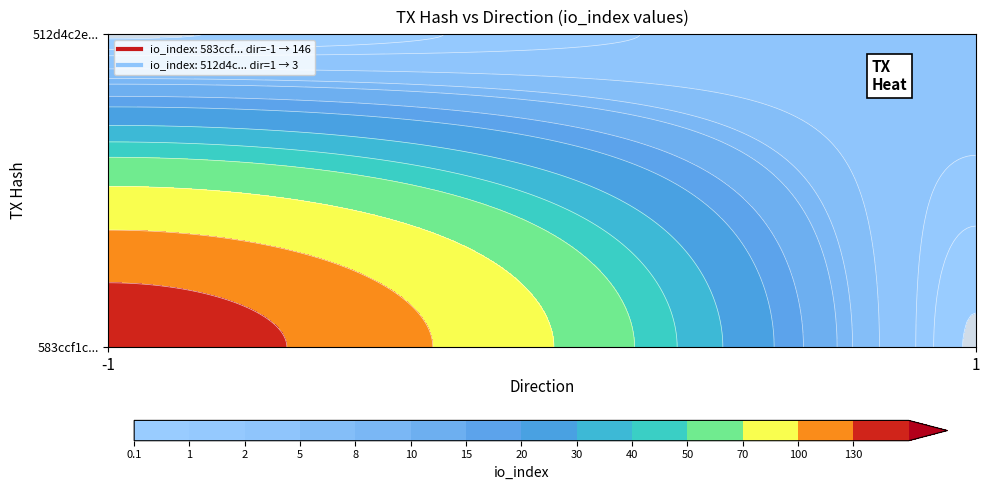

What is the greatest value displayed?

146